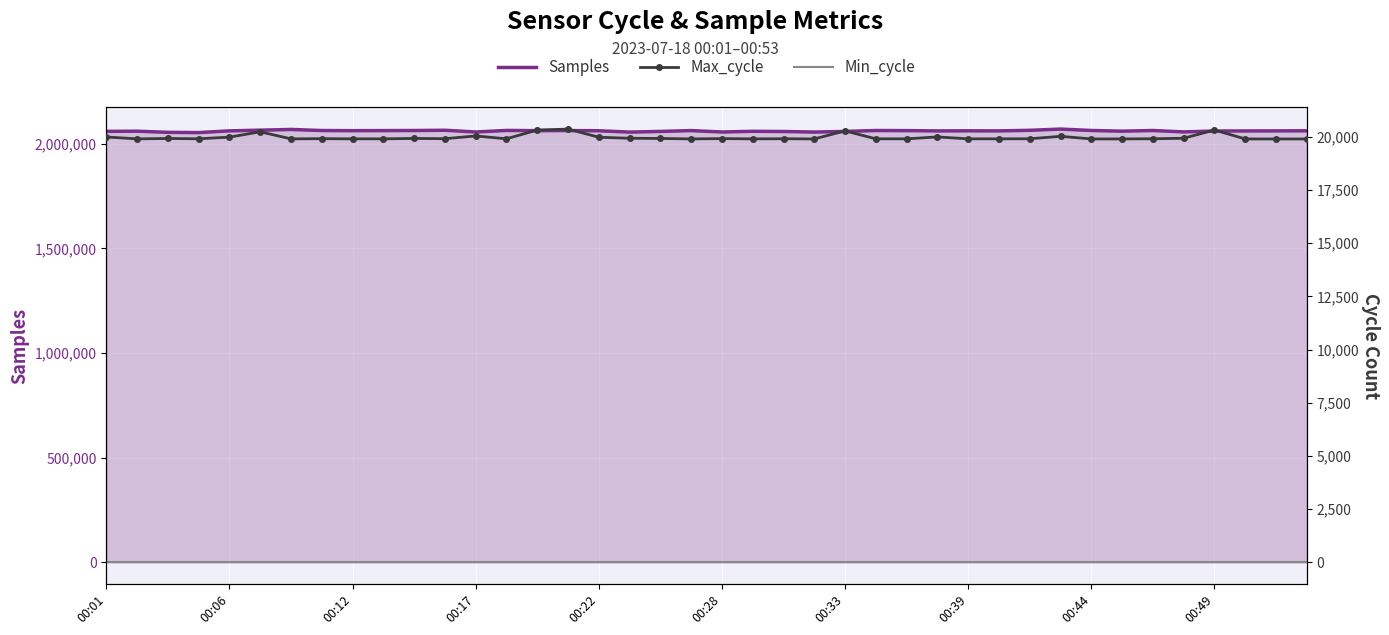

True or false: Samples has a value of 873332 at 00:17.

False